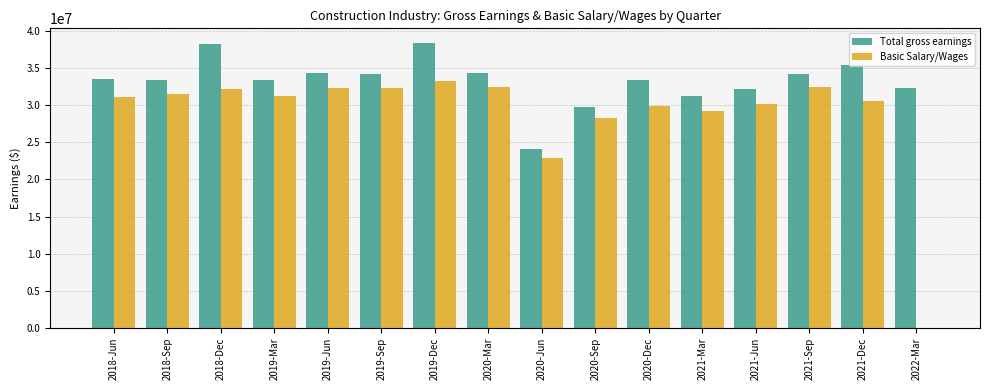

How many groups of bars are there?

16